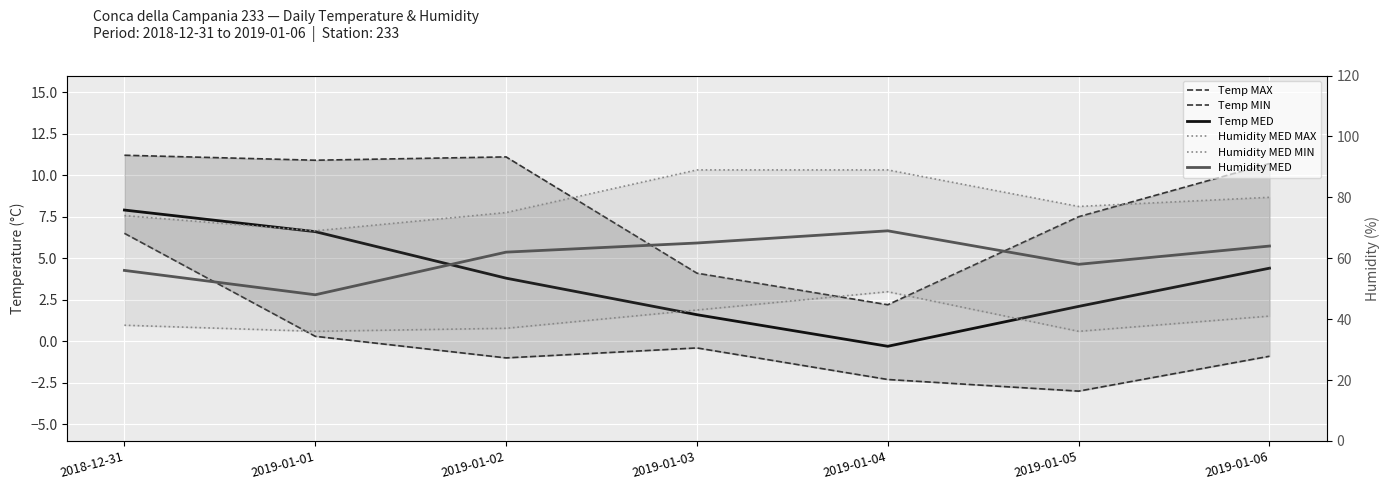

What is the sum of all Humidity MED MIN values?

280.0